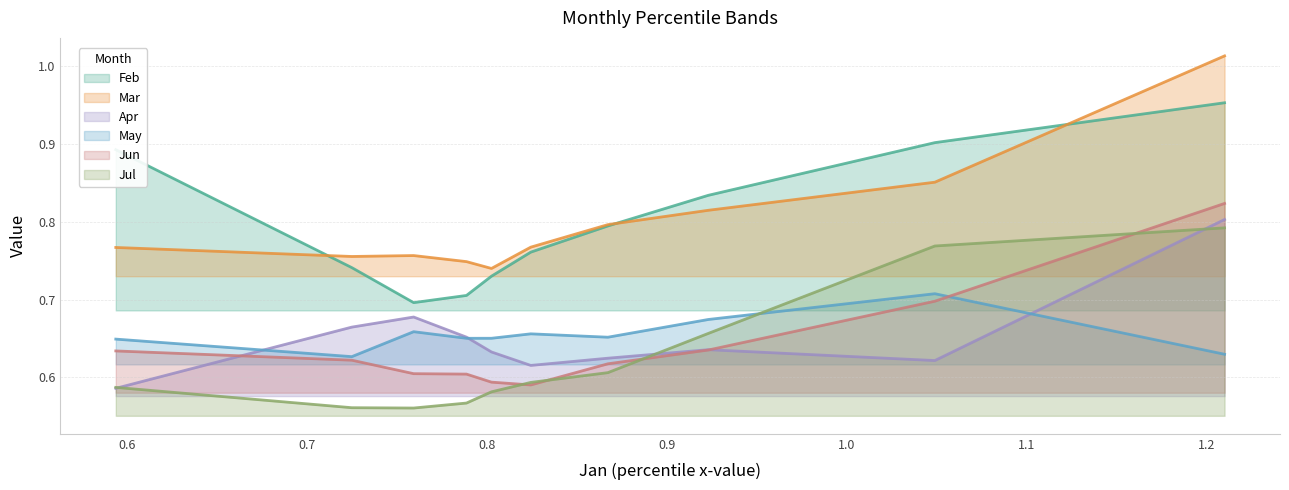

Between pct25 and pct85, which series saw the biggest shift?

Jul